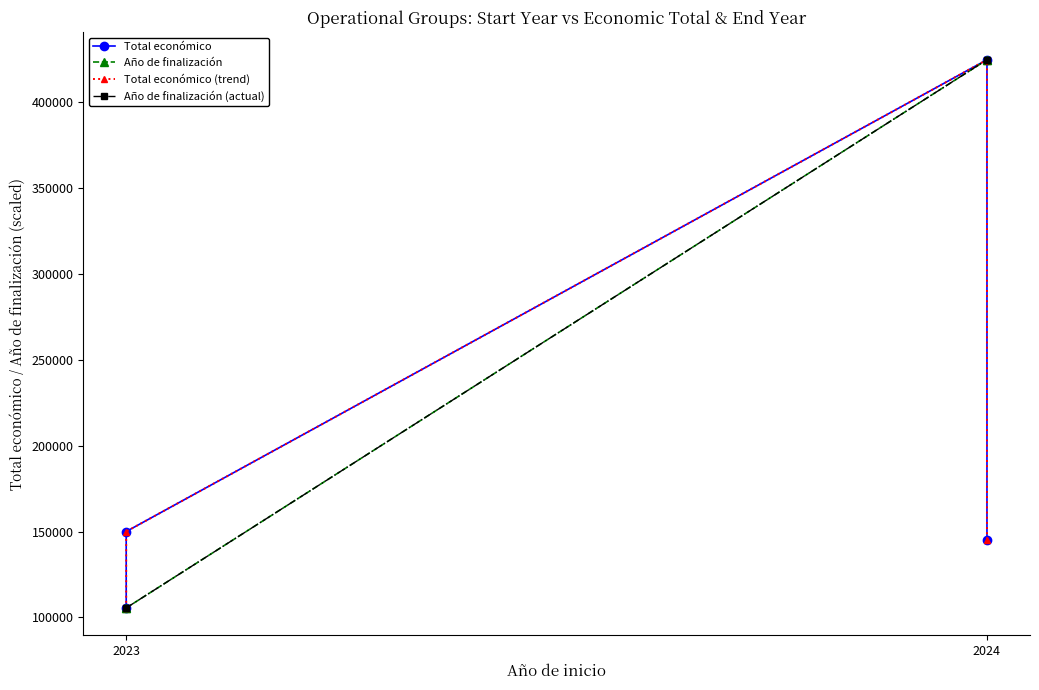

What is the average value of the Año de finalización series?

265118